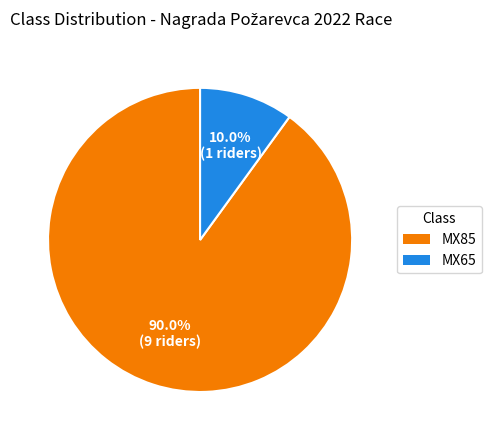

Does MX85 represent more than half of the total?

Yes